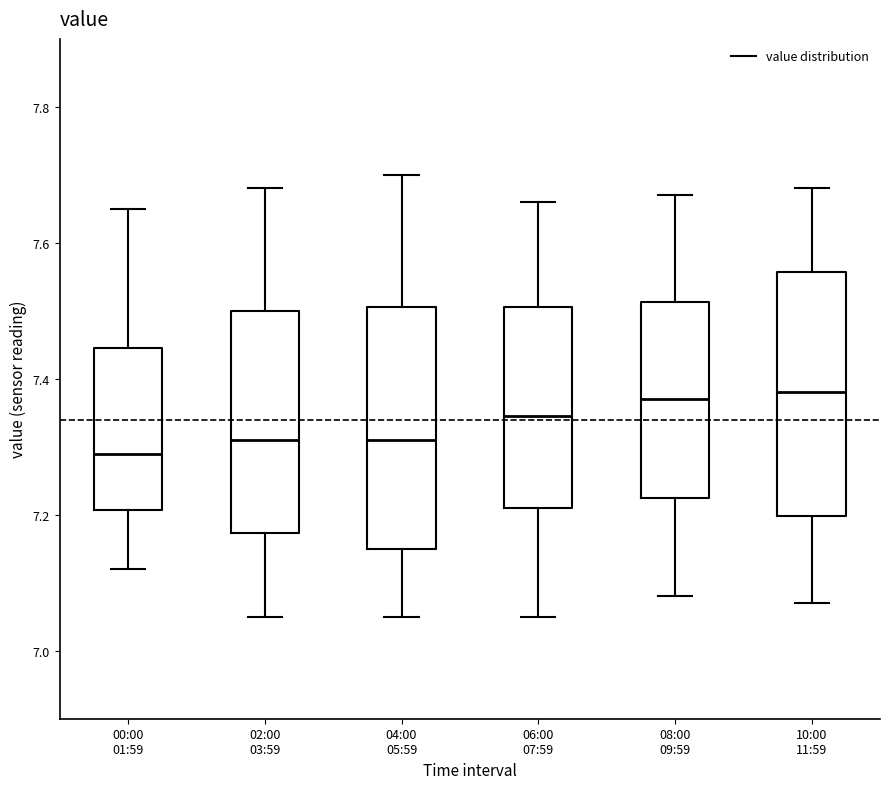

Where is the lower edge of the box for 08:00 09:59 on the y-axis? The values are not printed on the chart, so give them approximately, as read against the axis.

7.22